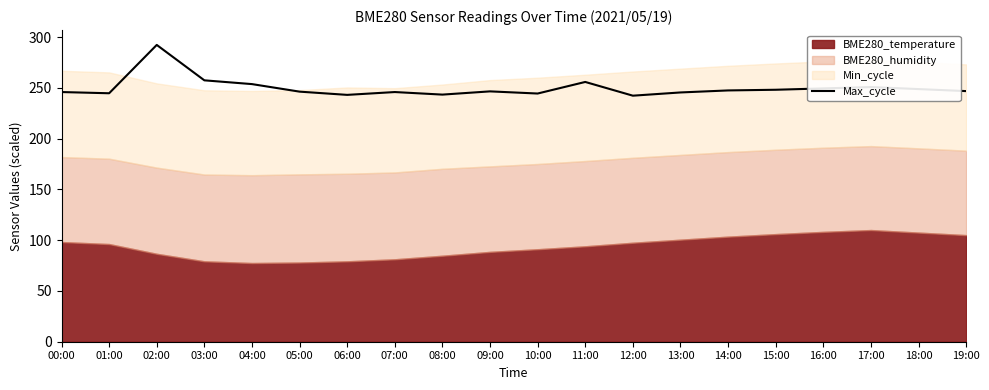

The value at 01:00 is 145.9. True or false?

False